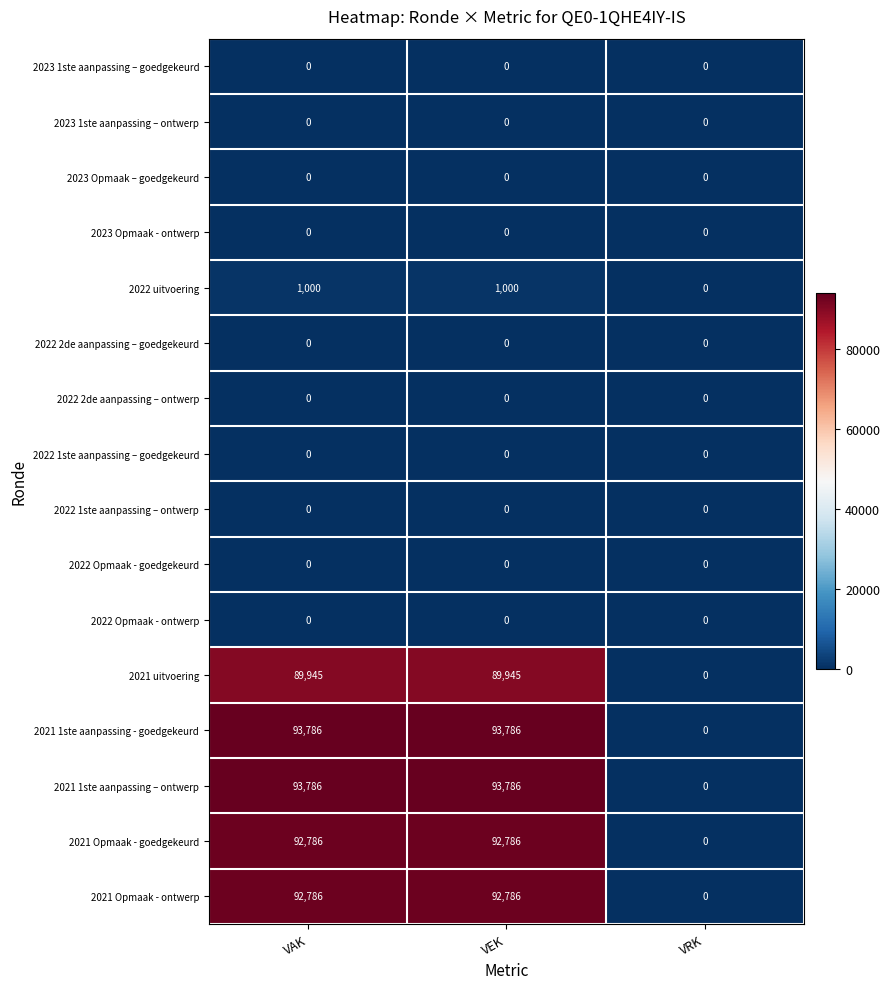

Count the number of categories in the chart.

3